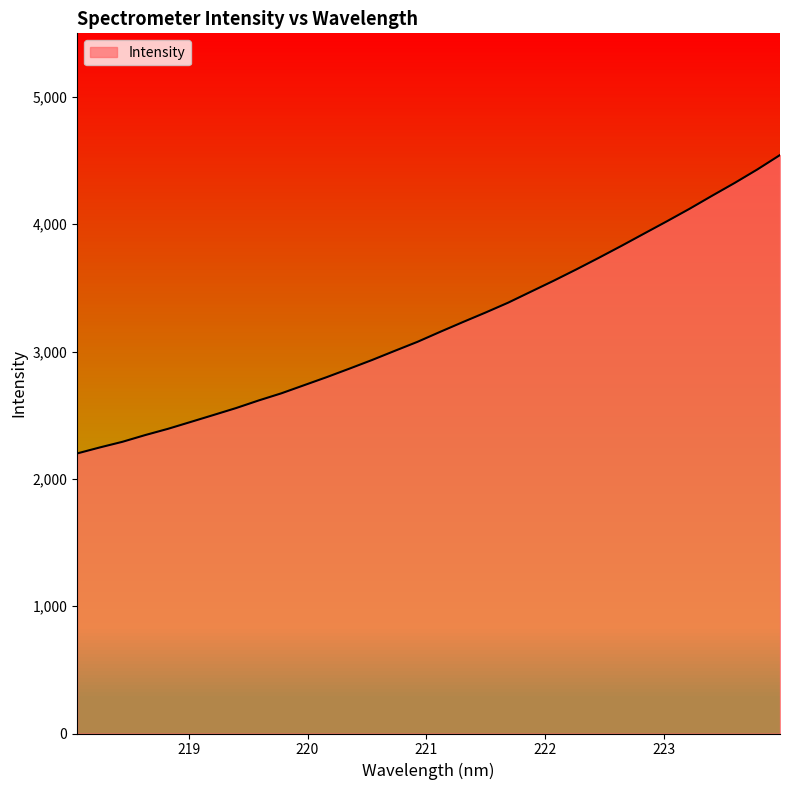

What is the minimum value shown in the chart?

2200.0